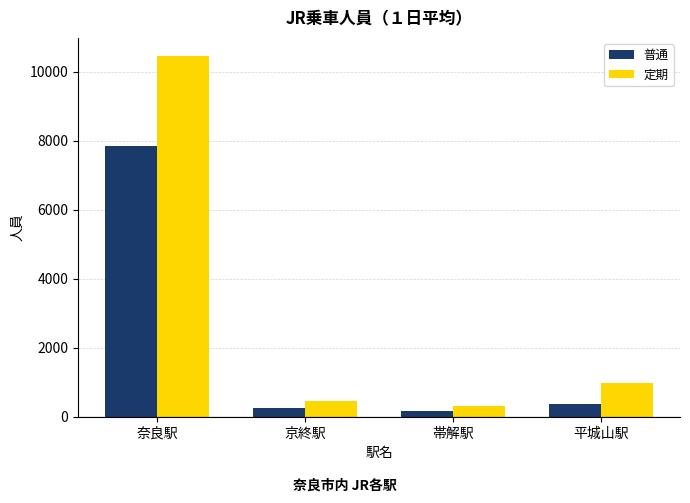

At which label does 定期 reach its peak?

奈良駅